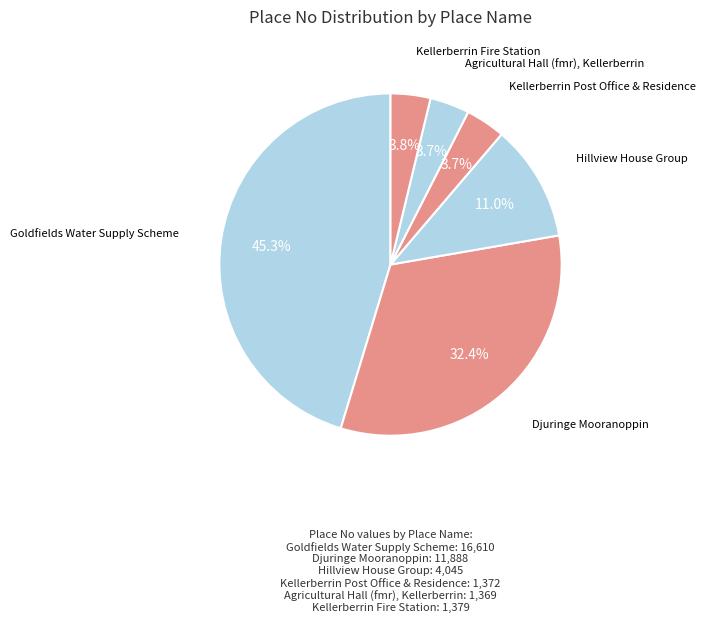

Count the number of slices in the pie.

6